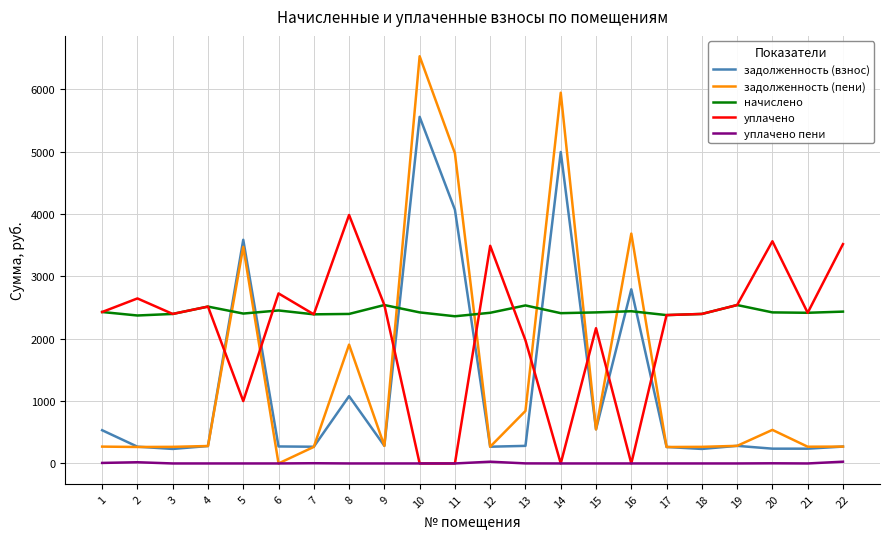

How many values in задолженность (пени) are above zero?

21